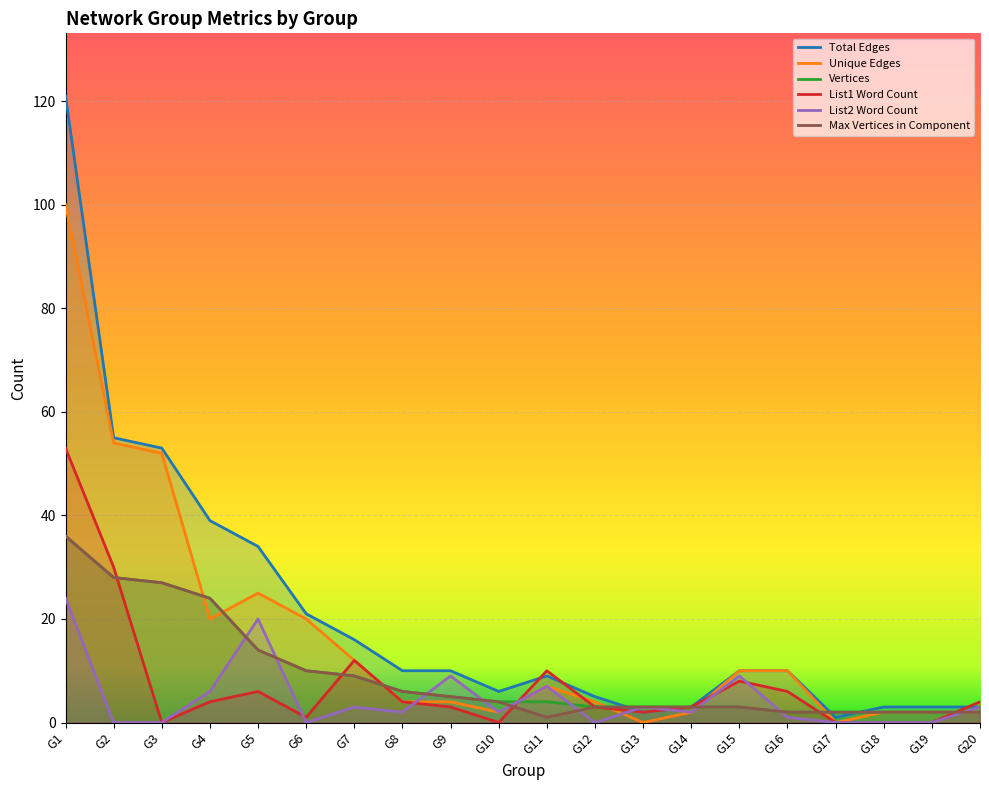

What is the difference between the Total Edges values at G6 and G11?

12